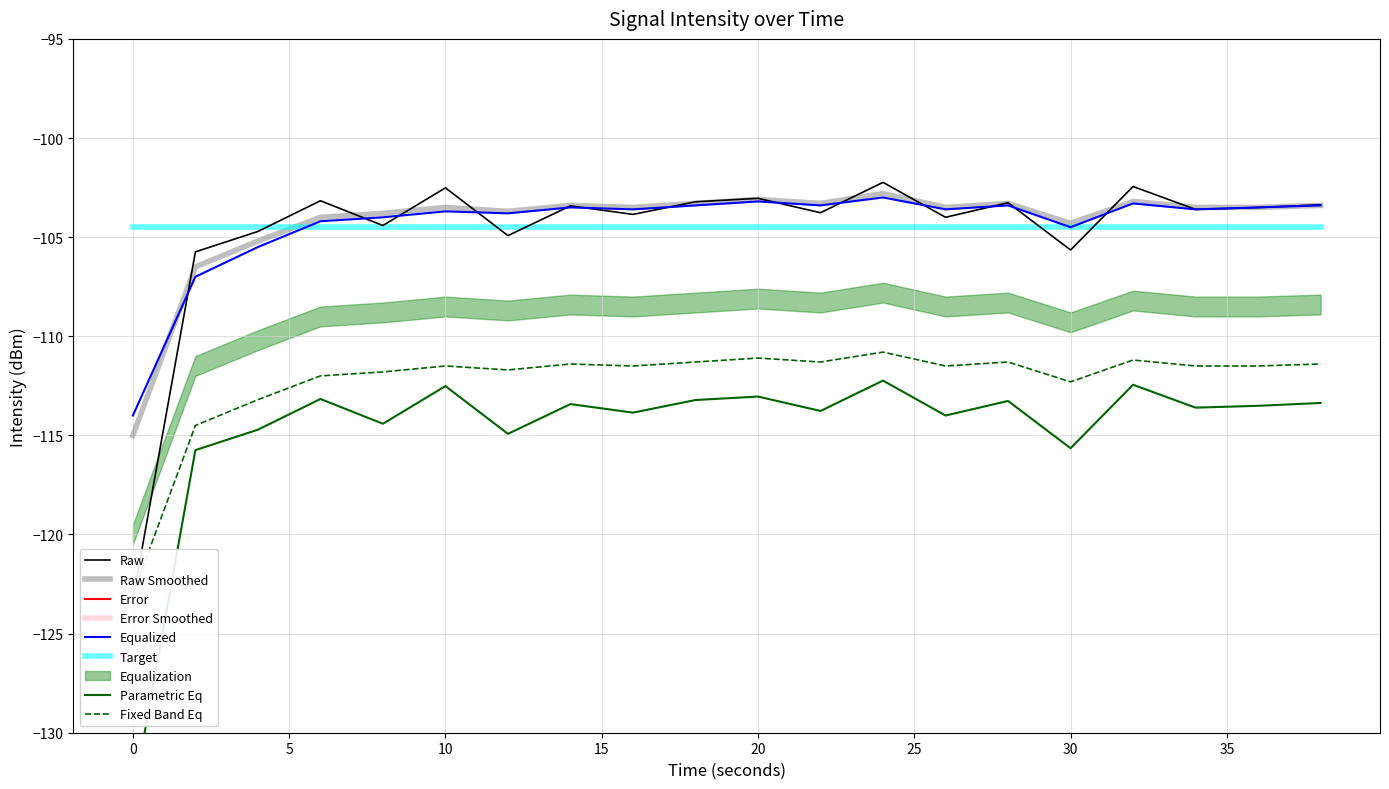

In rolling_mean, how many points are lower than both neighbors (excluding endpoints)?

6